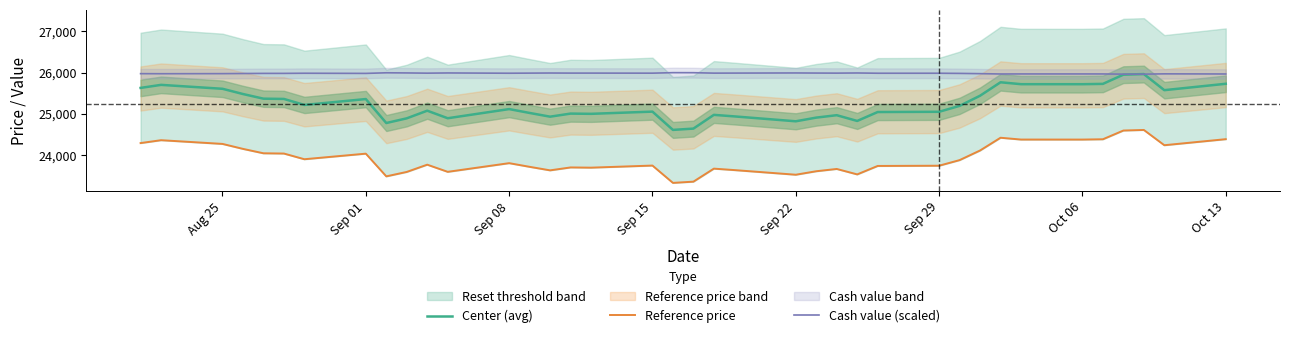

What is the maximum value for Cash value (scaled)?

25998.8